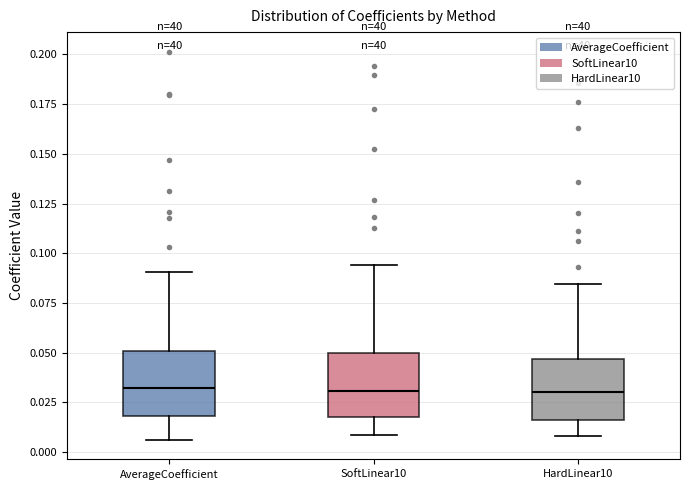

Reading left to right, read every box against the y-axis: the position of its median line, the range the box covers, and the ends of its whiskers. The values are not printed on the chart, so give them approximately, as read against the axis.

AverageCoefficient: median 0.030, box 0.020 to 0.050, whiskers 0.005 to 0.090
SoftLinear10: median 0.030, box 0.020 to 0.050, whiskers 0.010 to 0.095
HardLinear10: median 0.030, box 0.015 to 0.045, whiskers 0.010 to 0.085